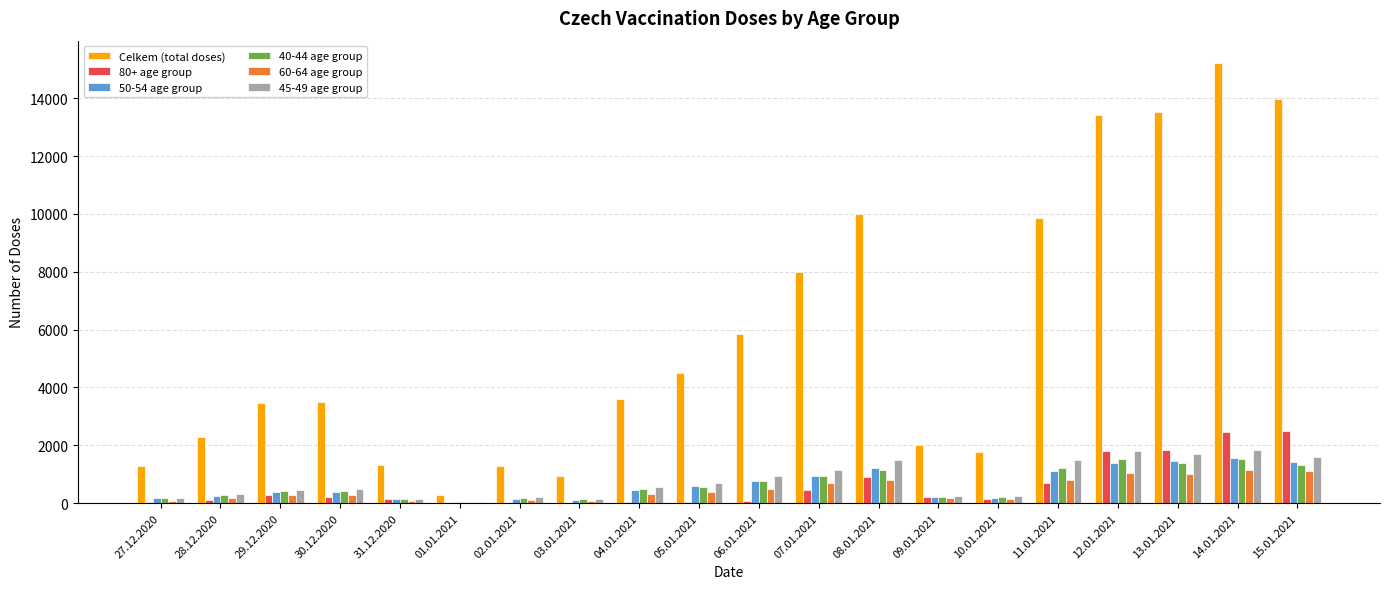

What is the sum of the 80+ age group values at 30.12.2020 and 14.01.2021?

2668